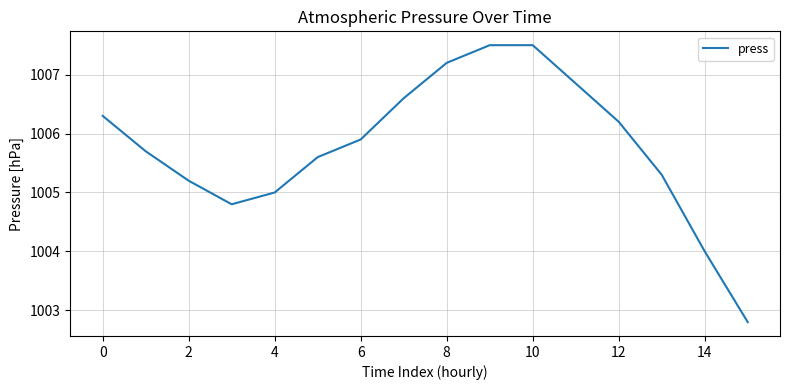

What is the smallest value displayed?

1002.8